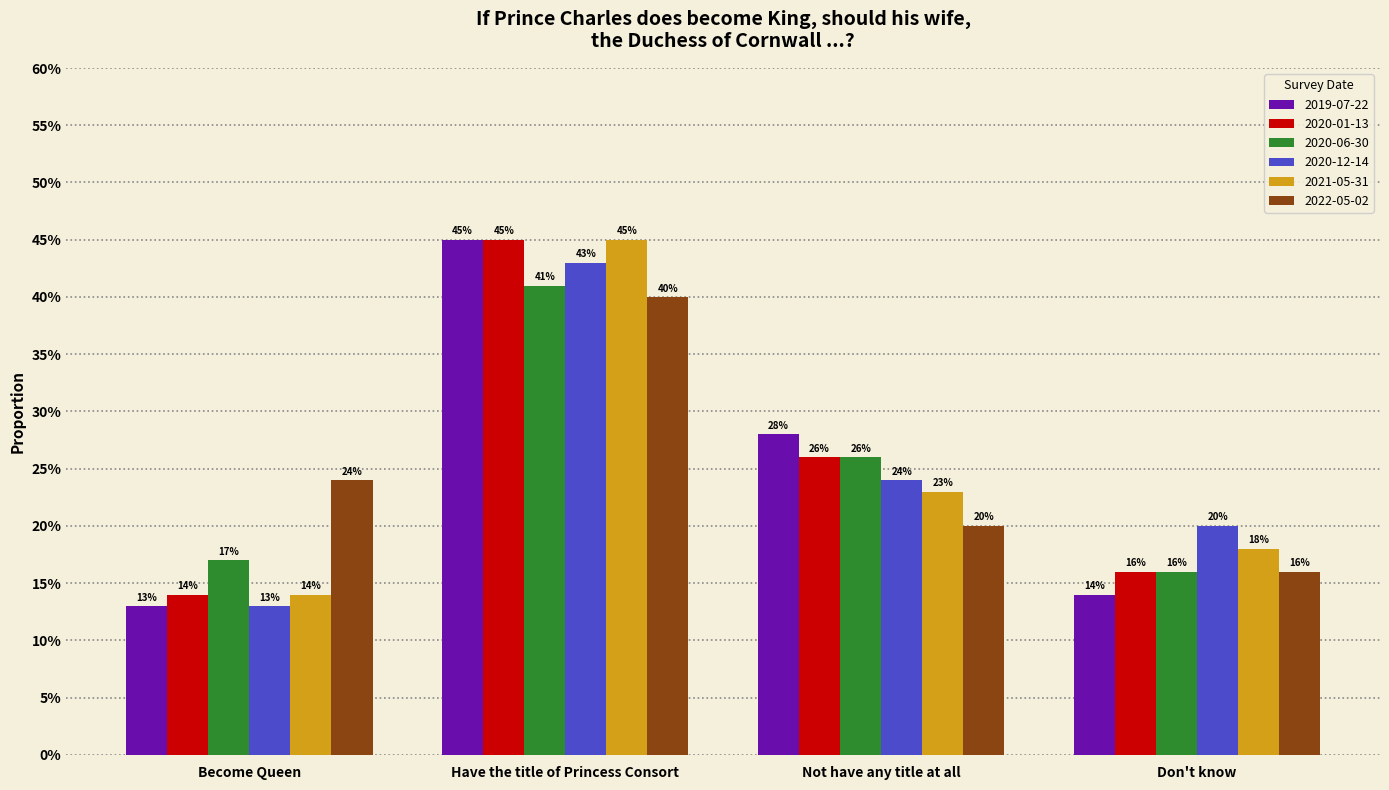

Reading right to left, list all the values displayed in this chart.

2019-07-22: 0.1	0.3	0.5	0.1
2020-01-13: 0.2	0.3	0.5	0.1
2020-06-30: 0.2	0.3	0.4	0.2
2020-12-14: 0.2	0.2	0.4	0.1
2021-05-31: 0.2	0.2	0.5	0.1
2022-05-02: 0.2	0.2	0.4	0.2